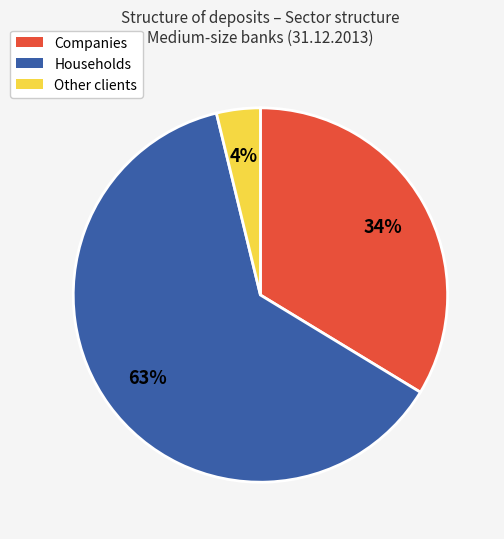

The Households slice represents 63% of the pie. True or false?

True